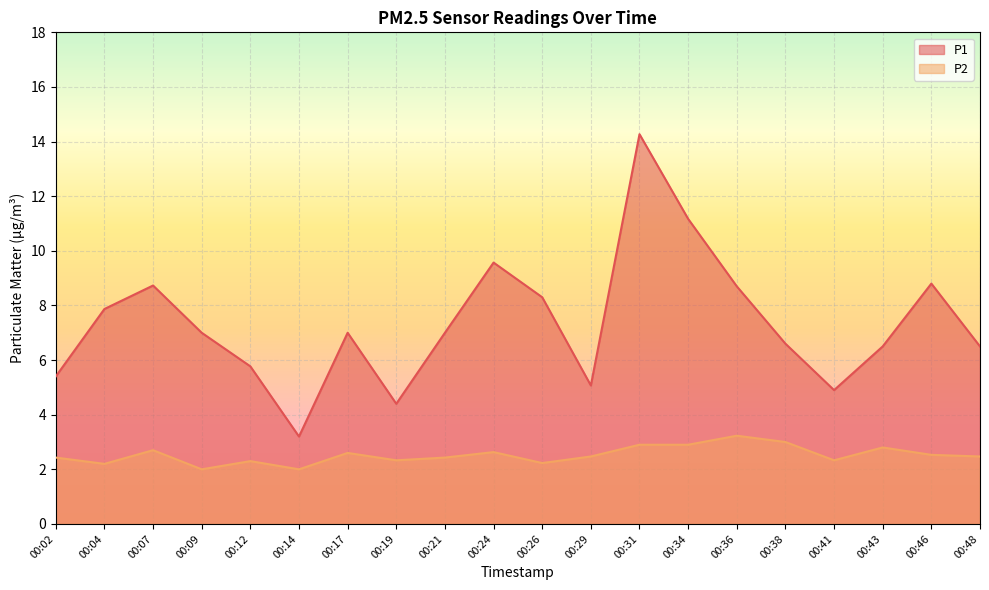

True or false: P2 has a value of 5.3 at 00:38.

False